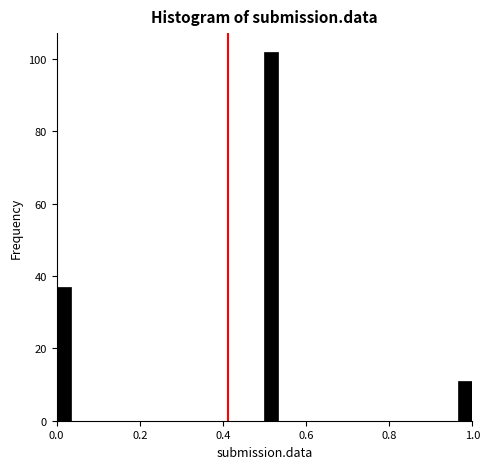

Around what value on the x-axis is the tallest bar? Give the approximate position of its centre, as read against the axis.

0.52